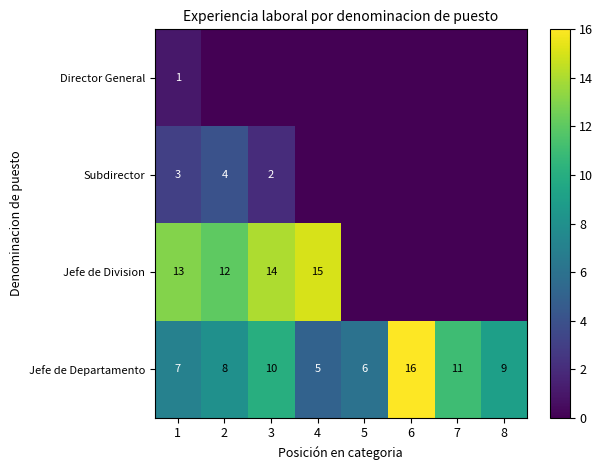

What is the minimum value for Jefe de Departamento?

5